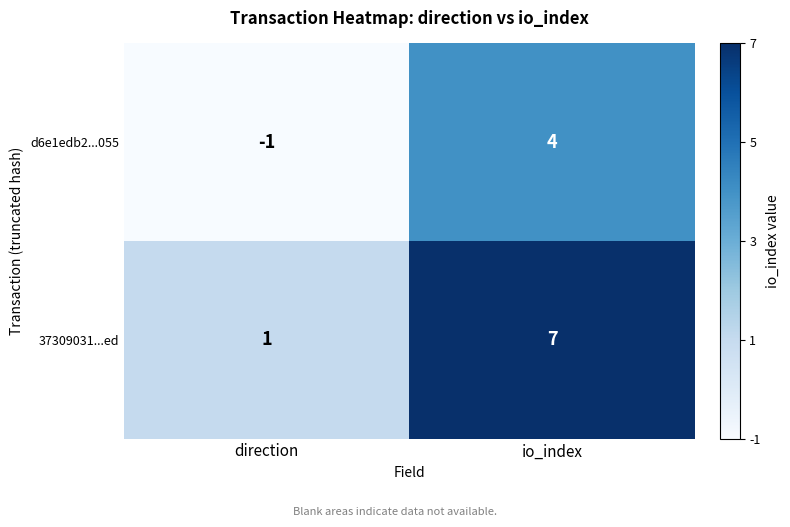

Reading left to right, list all the values displayed in this chart.

d6e1edb2...055: direction=-1	io_index=4
37309031...ed: direction=1	io_index=7